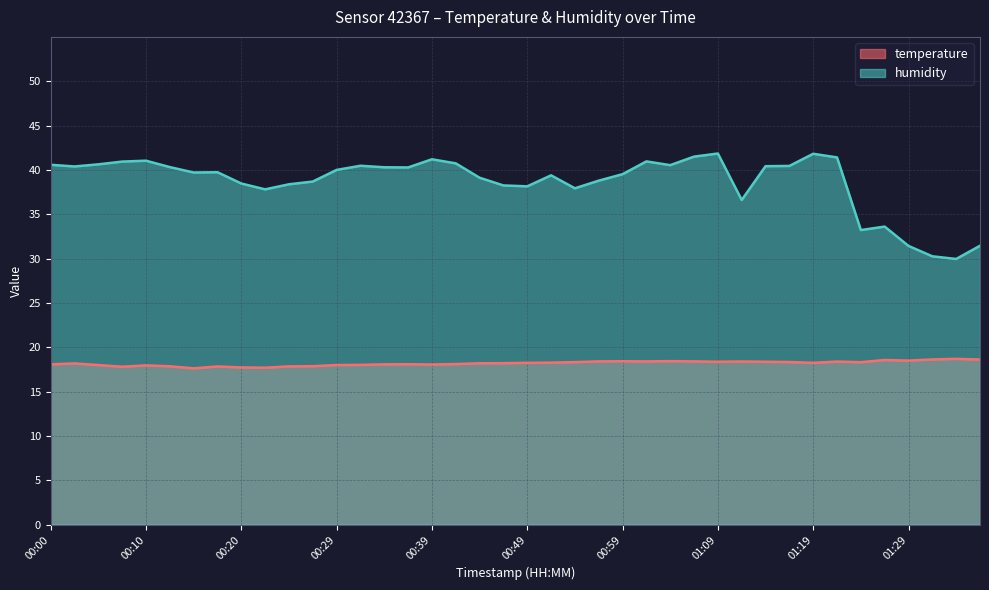

At which category does temperature reach its first local peak?

00:03